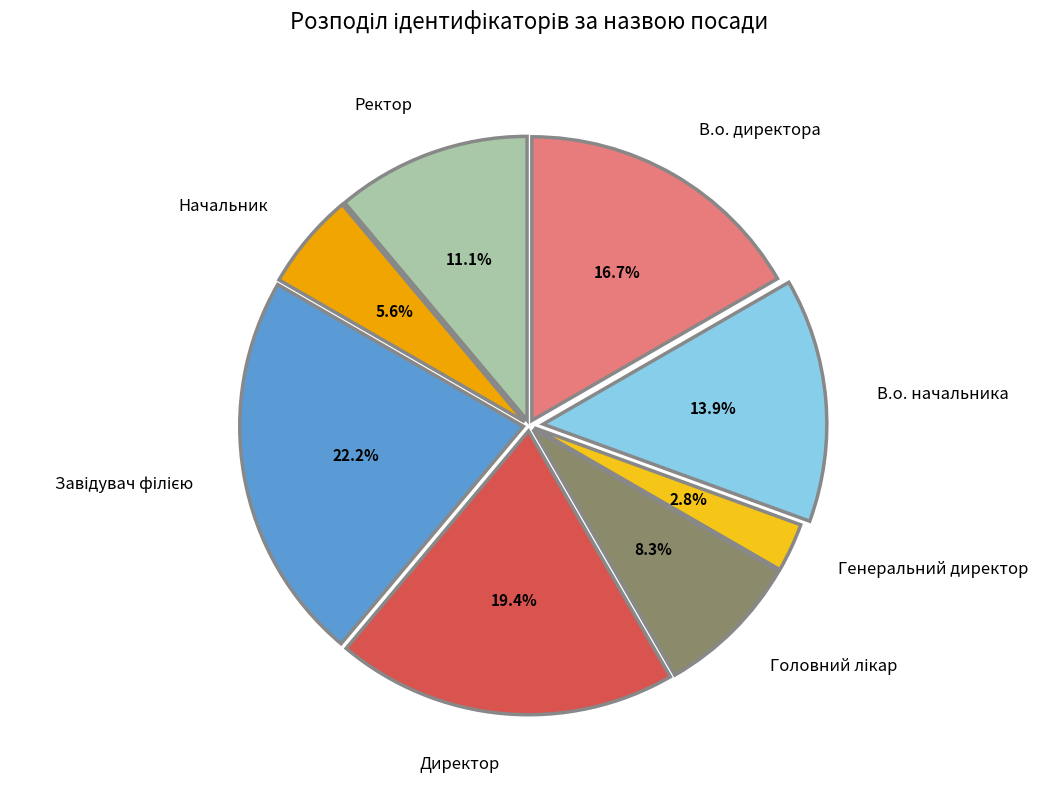

Does Ректор represent more than half of the total?

No